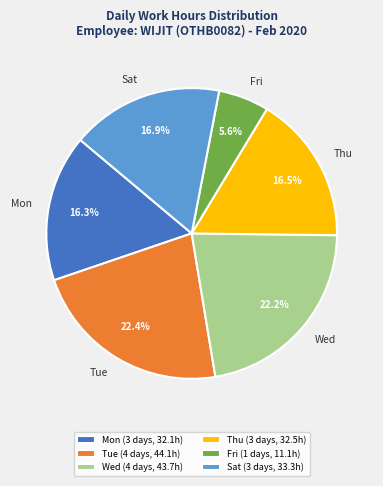

Does any single category account for the majority?

No